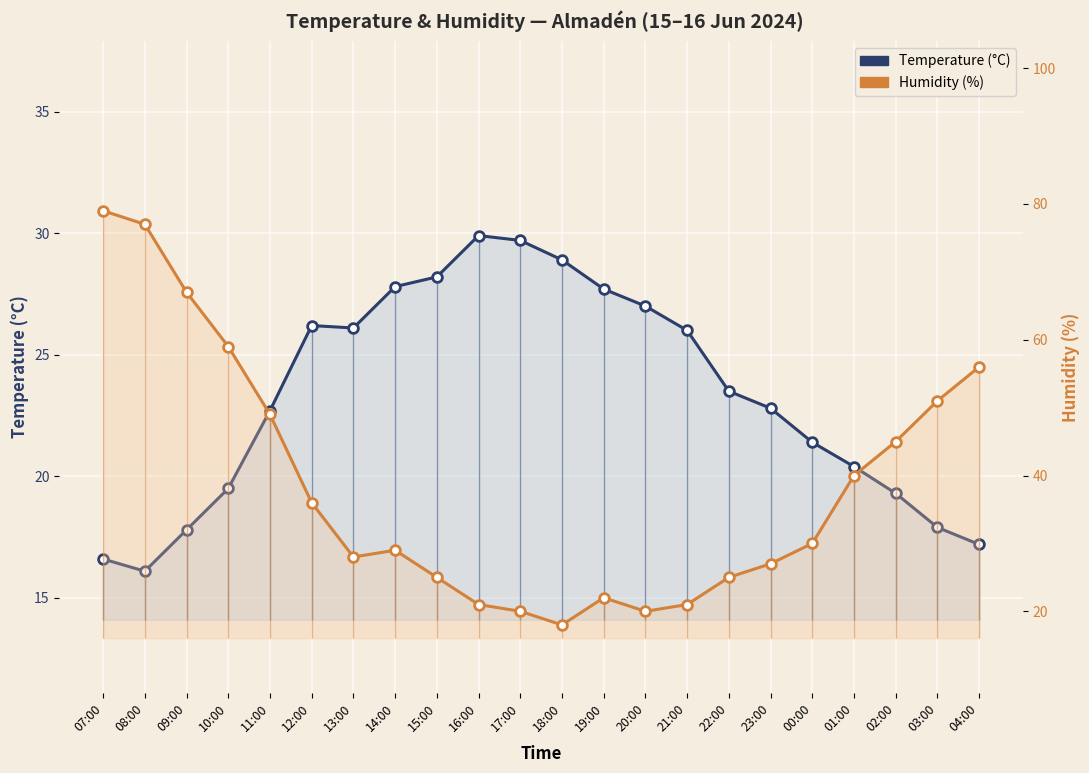

At which label does Temperature (°C) reach its minimum?

08:00